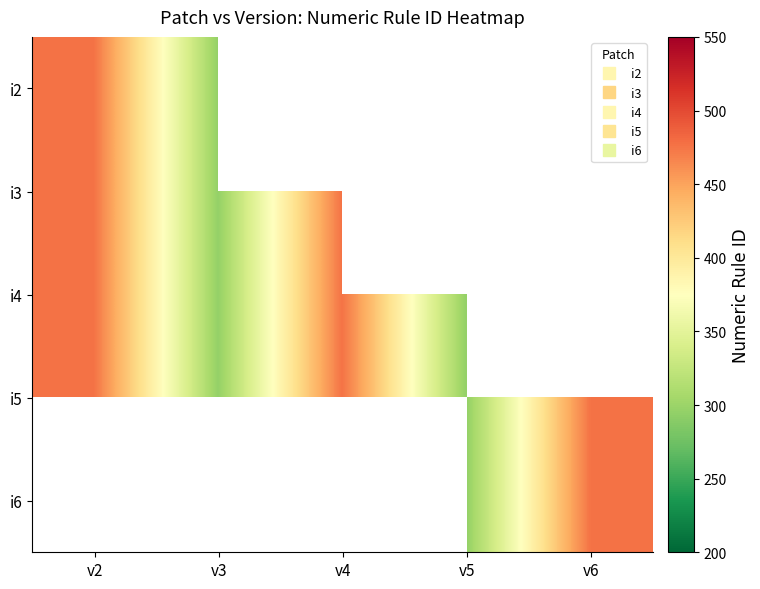

At which category does the chart reach its peak across all series?

v2